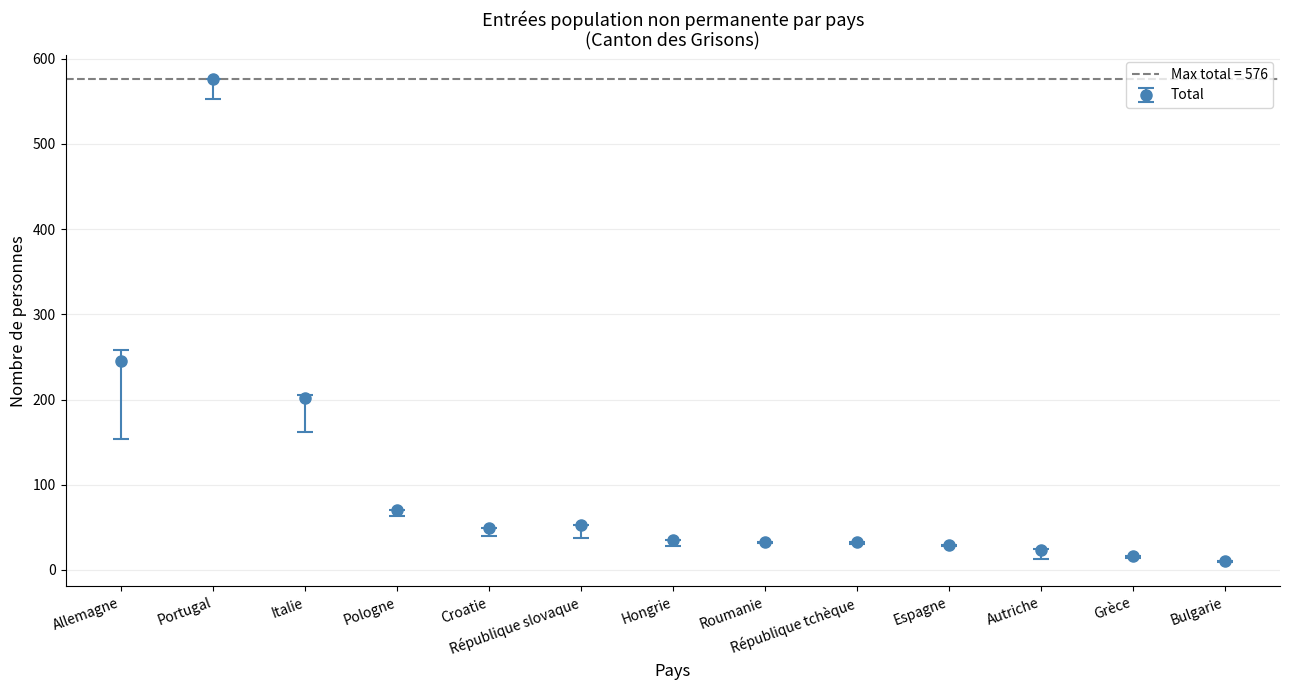

Reading right to left, transcribe all the data shown in this chart.

Total: 11	16	24	29	33	33	35	53	49	70	202	576	245
Permis courte durée (Total): 9	14	13	28	30	32	28	38	40	63	162	553	154
Musiciens/artistes (Total): 2	2	10	1	3	1	7	15	9	7	37	23	78
Prestataires services (Total): 0	0	1	0	0	0	0	0	0	0	3	0	13
Femmes: 4	5	8	2	16	8	17	17	17	12	35	44	96
Hommes: 7	11	16	27	17	25	18	36	32	58	167	532	149